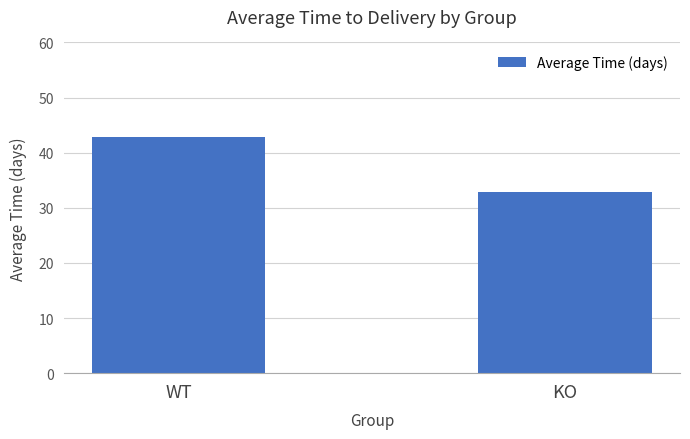

What position from the left is WT?

1